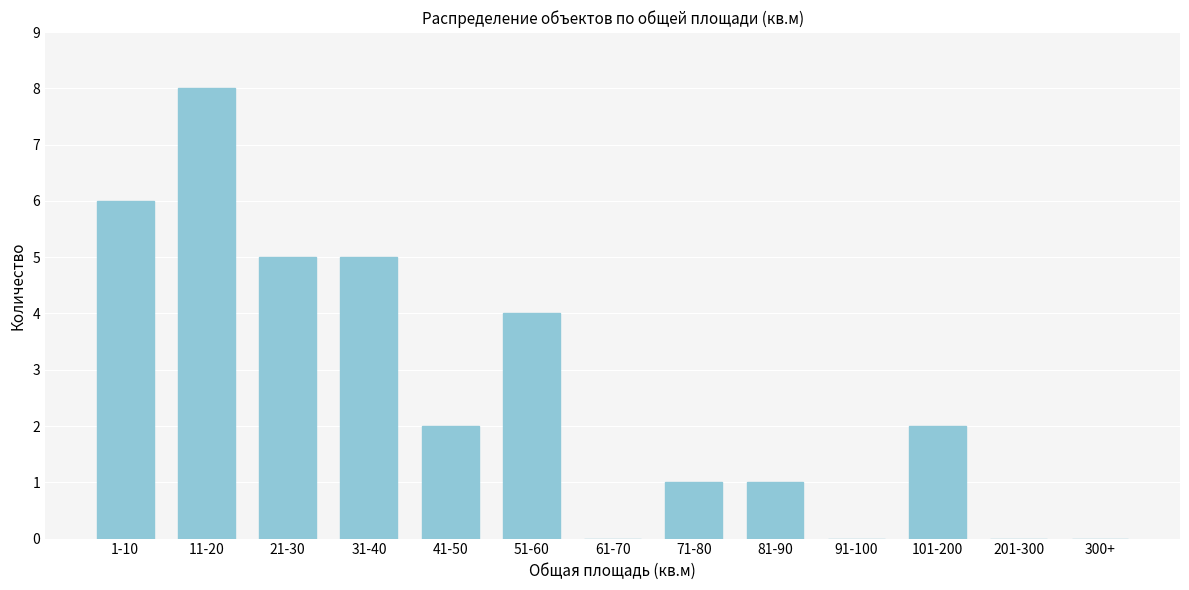

Reading left to right, list all the values displayed in this chart.

1-10=6	11-20=8	21-30=5	31-40=5	41-50=2	51-60=4	61-70=0	71-80=1	81-90=1	91-100=0	101-200=2	201-300=0	300+=0